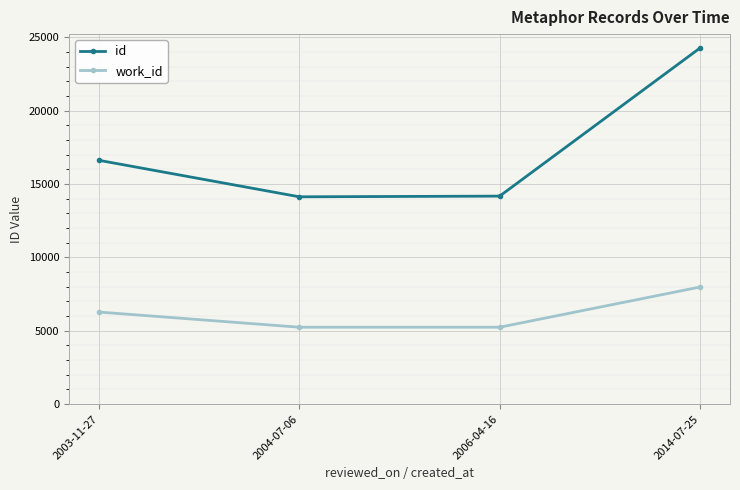

True or false: id and work_id intersect in this chart.

False